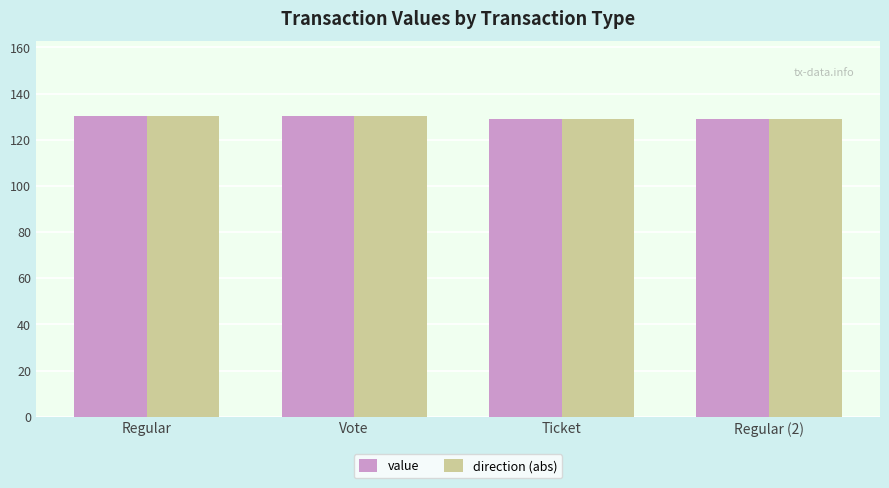

How many groups of bars are there?

4